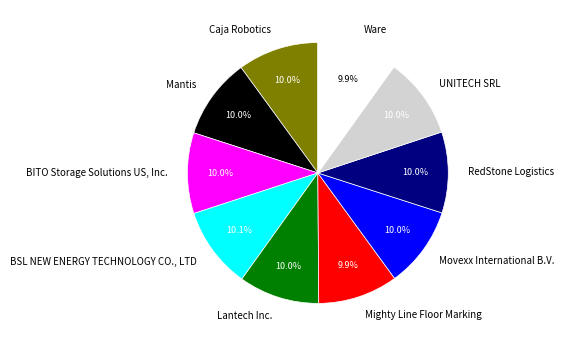

Count the number of slices in the pie.

10